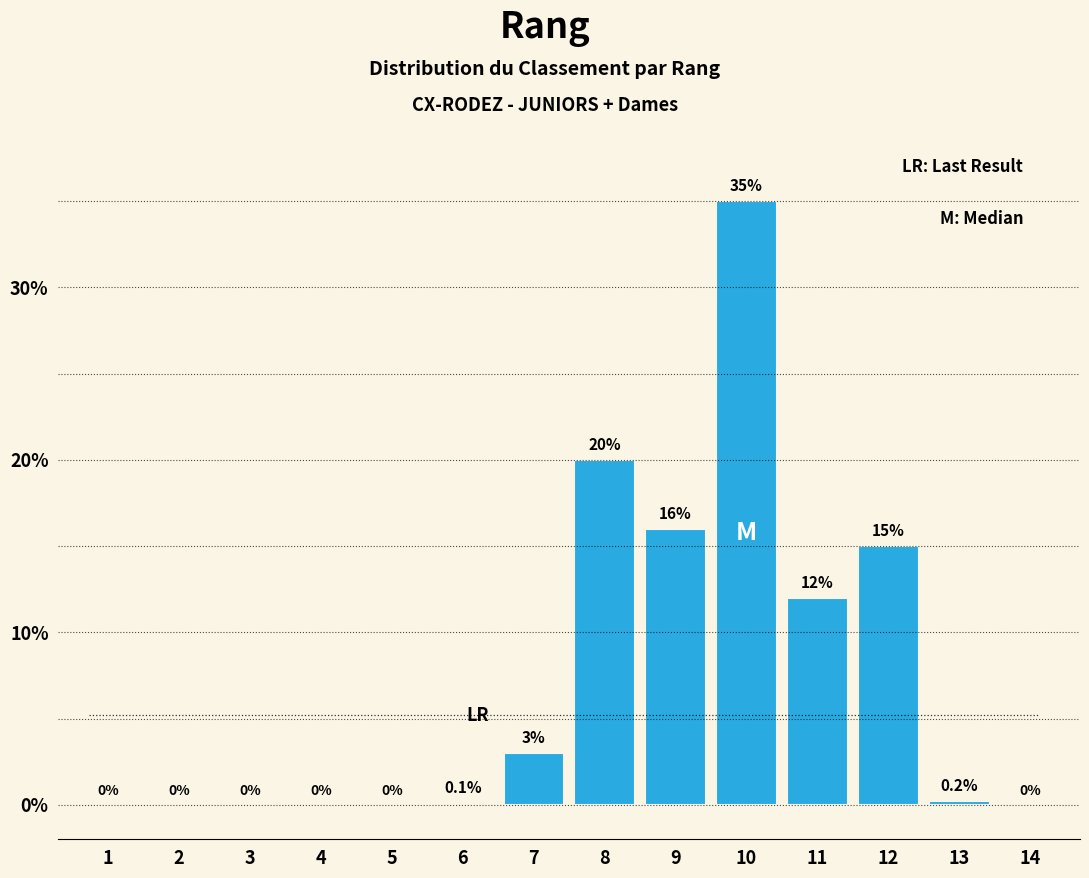

Reading left to right, extract all data points from this chart.

1=0.0	2=0.0	3=0.0	4=0.0	5=0.0	6=0.1	7=3.0	8=20.0	9=16.0	10=35.0	11=12.0	12=15.0	13=0.2	14=0.0